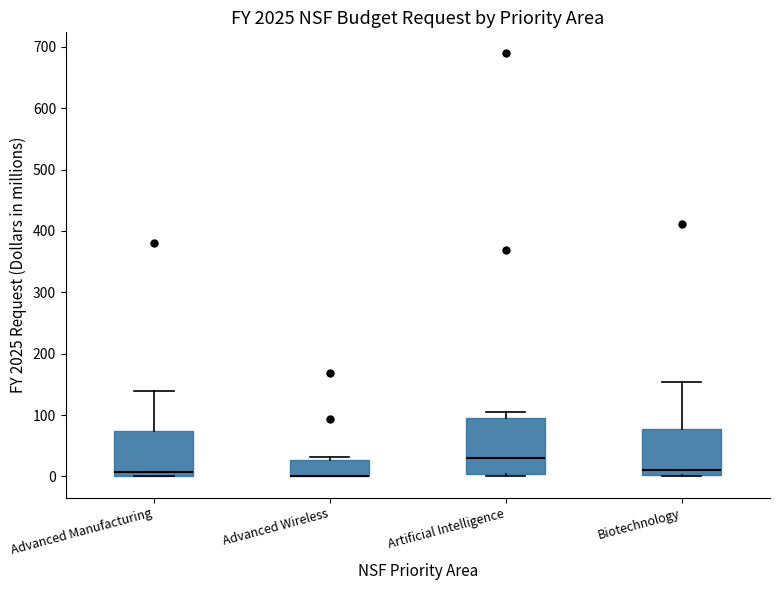

Reading left to right, transcribe this box plot: for each box, give where its median line is, the range the box spans, and where its two whiskers end, as read against the y-axis. The values are not printed on the chart, so give them approximately, as read against the axis.

Advanced Manufacturing: median 10, box 0 to 70, whiskers 0 to 140
Advanced Wireless: median 0 (drawn on the box's lower edge), box 0 to 30, whiskers 0 to 30 (just above the box's upper edge)
Artificial Intelligence: median 30, box 0 to 100, whiskers 0 (just below the box's lower edge) to 100 (just above the box's upper edge)
Biotechnology: median 10, box 0 to 80, whiskers 0 to 150